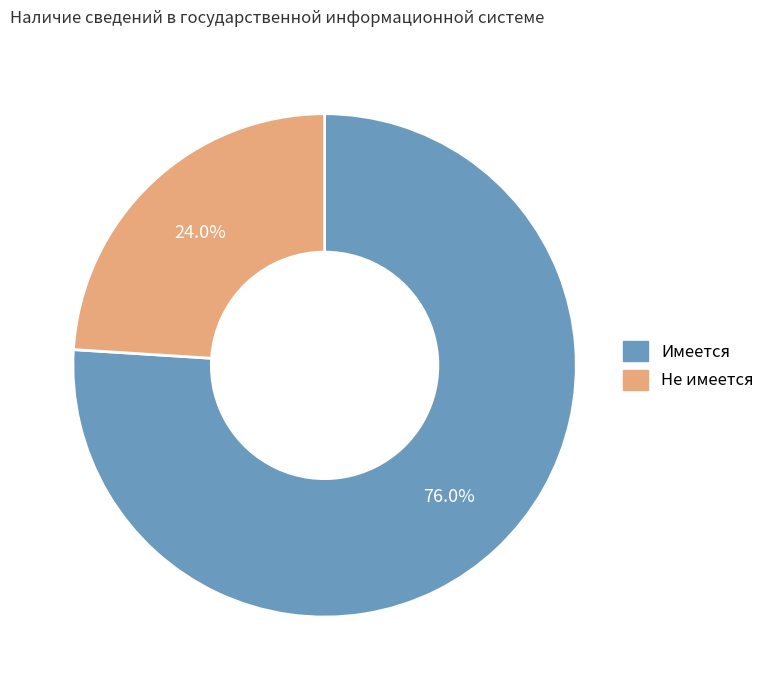

To the nearest percent, what is the combined percentage of Имеется and Не имеется?

100%